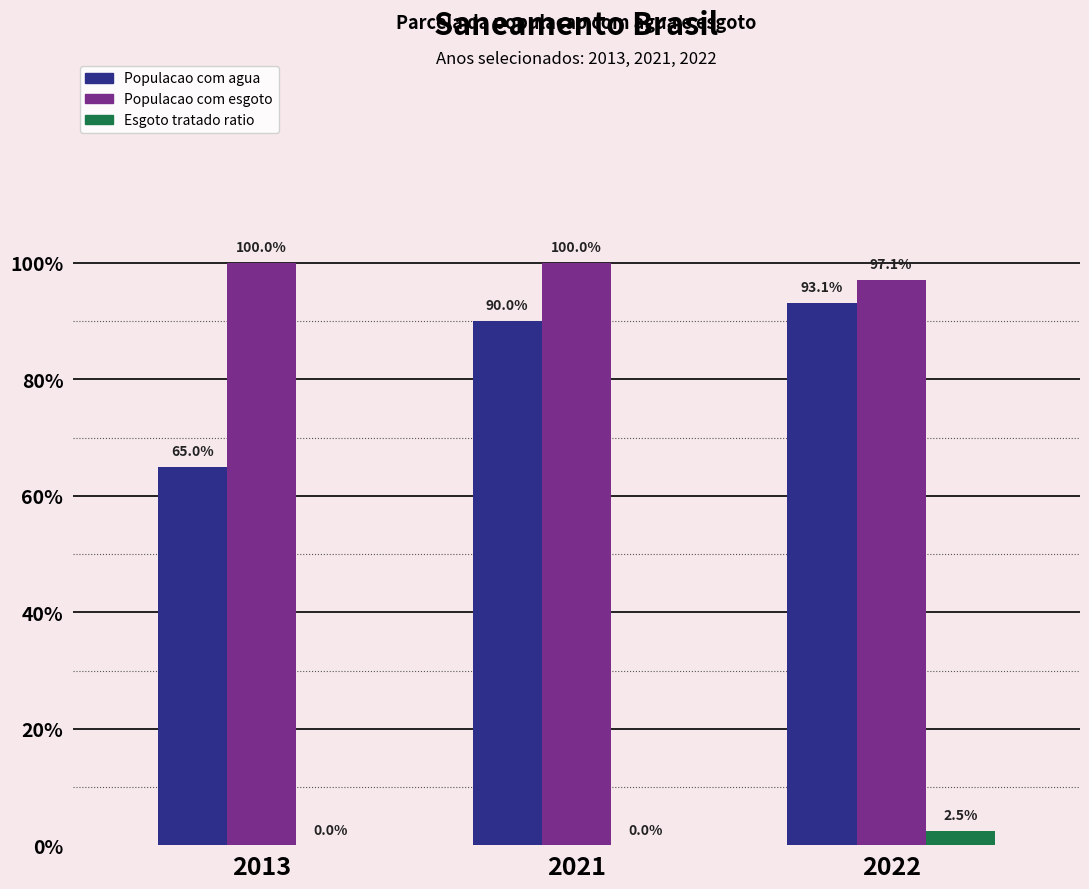

What are all the series names shown in the legend?

Populacao com agua, Populacao com esgoto, Esgoto tratado ratio